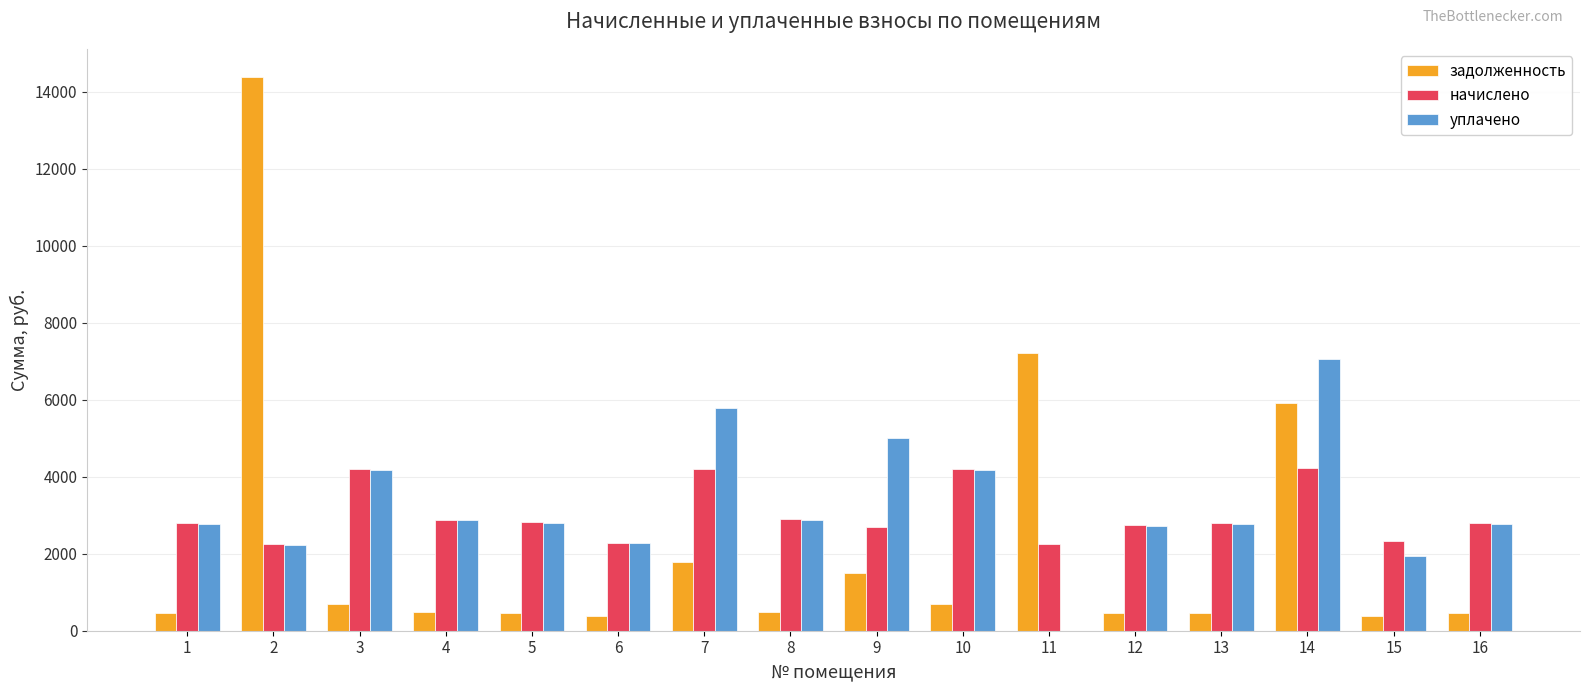

What is the maximum value shown in the chart?

14398.0